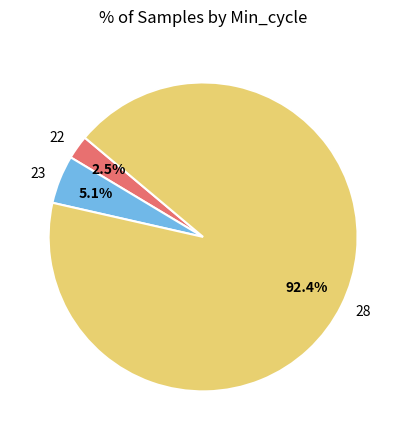

What is the largest slice in the pie chart?

28